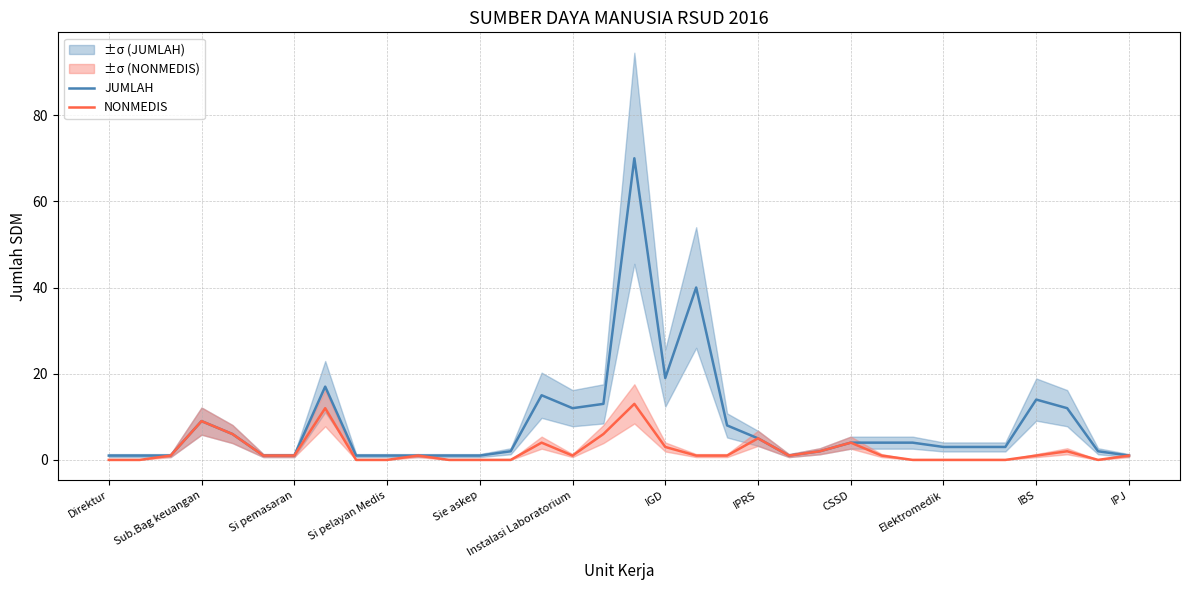

The NONMEDIS series shows 1 at 19. True or false?

True